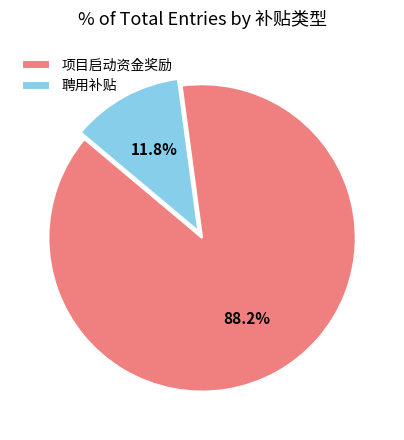

Rank the categories by value from highest to lowest.

项目启动资金奖励, 聘用补贴